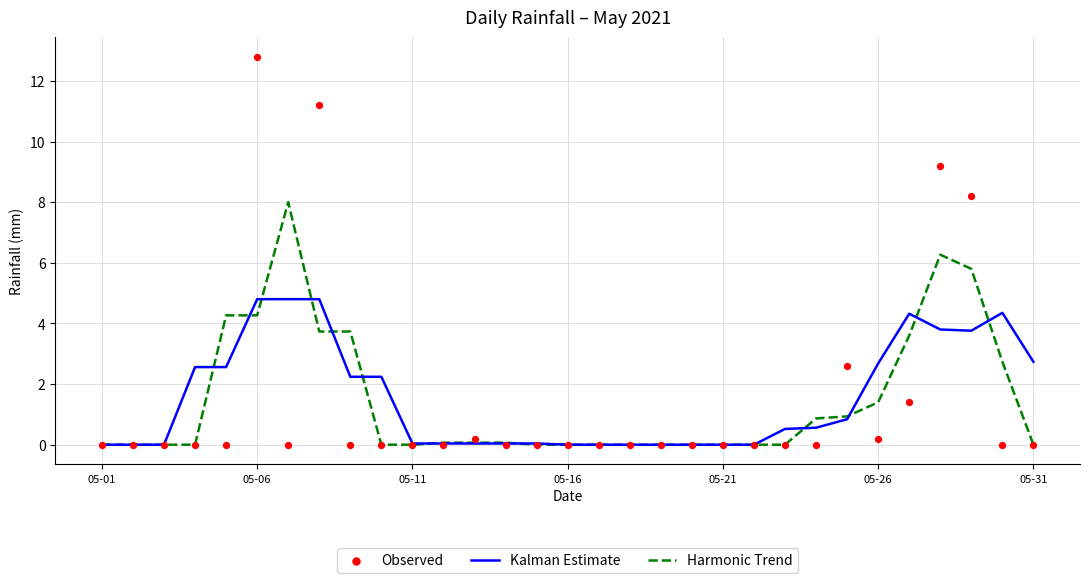

What is the highest value of the Harmonic Trend series?

8.0